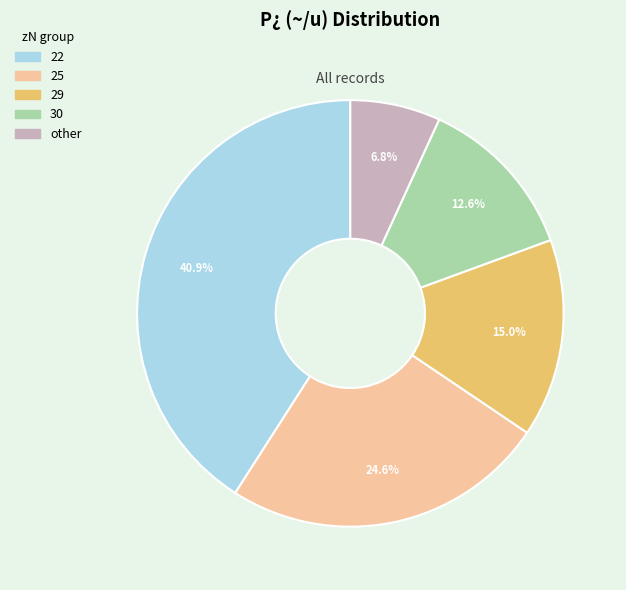

Which has a higher value, 29 or 25?

25